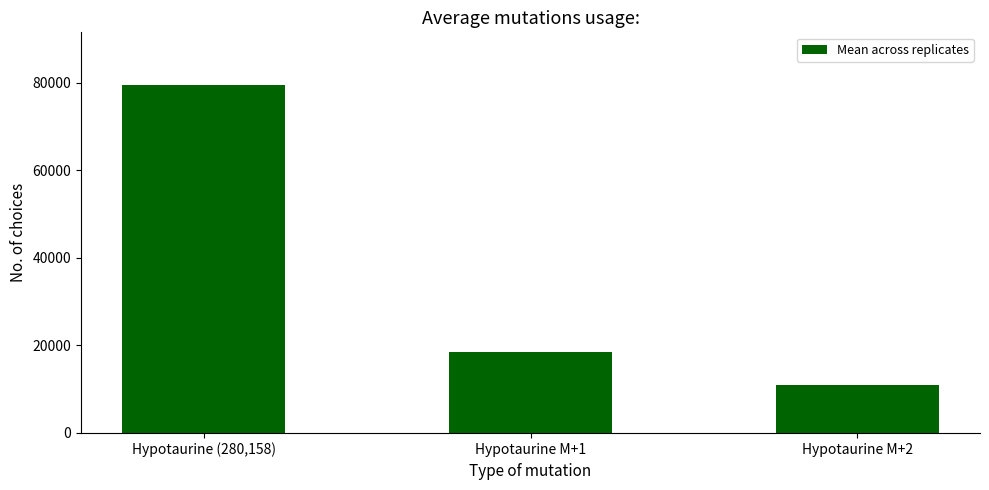

Rank the categories by value from lowest to highest.

Hypotaurine M+2, Hypotaurine M+1, Hypotaurine (280,158)